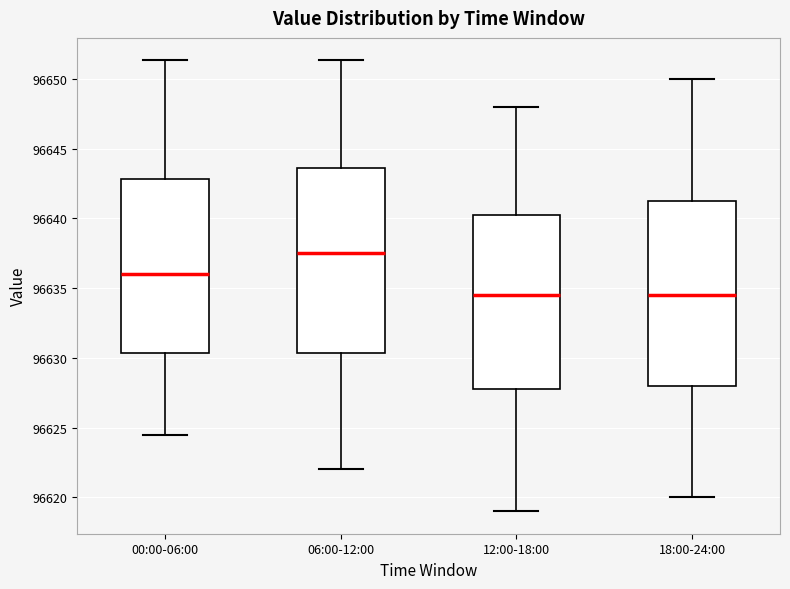

Reading left to right, transcribe this box plot: for each box, give where its median line is, the range the box spans, and where its two whiskers end, as read against the y-axis. The values are not printed on the chart, so give them approximately, as read against the axis.

00:00-06:00: median 96636.0, box 96630.5 to 96643.0, whiskers 96624.5 to 96651.5
06:00-12:00: median 96637.5, box 96630.5 to 96643.5, whiskers 96622.0 to 96651.5
12:00-18:00: median 96634.5, box 96628.0 to 96640.5, whiskers 96619.0 to 96648.0
18:00-24:00: median 96634.5, box 96628.0 to 96641.5, whiskers 96620.0 to 96650.0